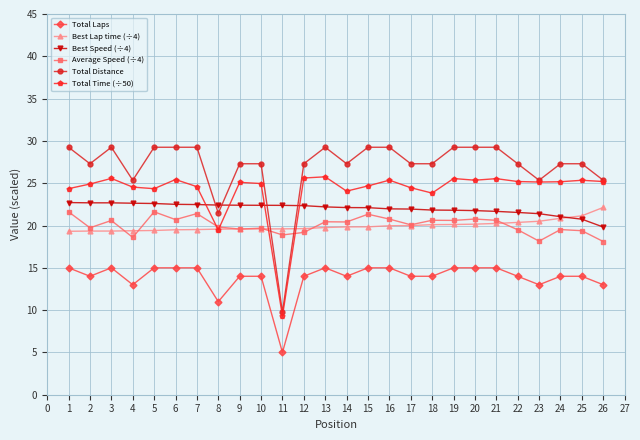

Is it true that Best Speed (÷4) equals 33.2 at 2?

False